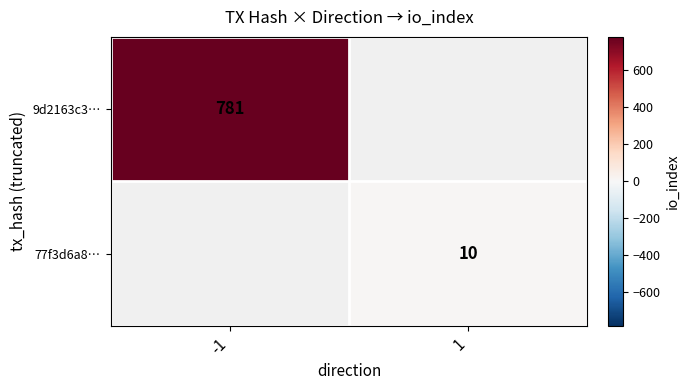

Is it true that 77f3d6a8… equals 6 at 1?

False